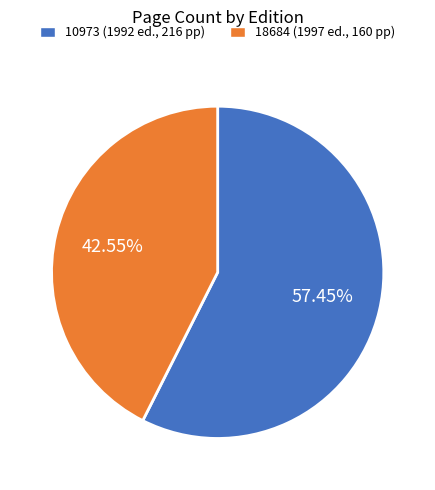

How many segments does this pie chart have?

2